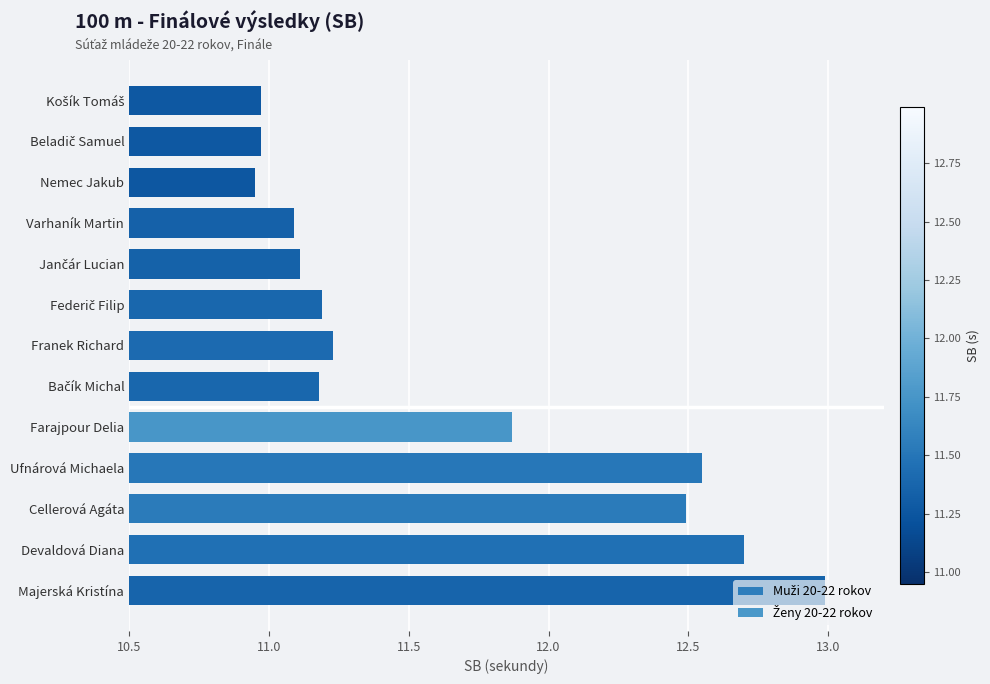

What is the sum of all values?

151.3